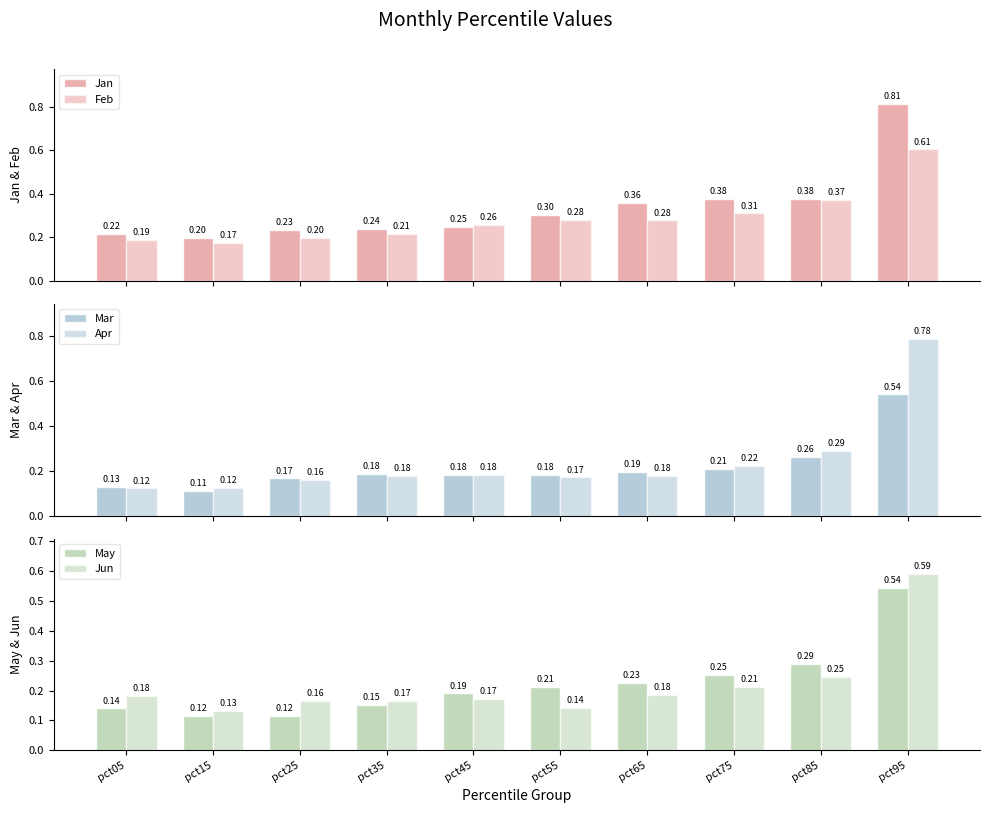

What is the value of the May bar at the 4th from the left?

0.2